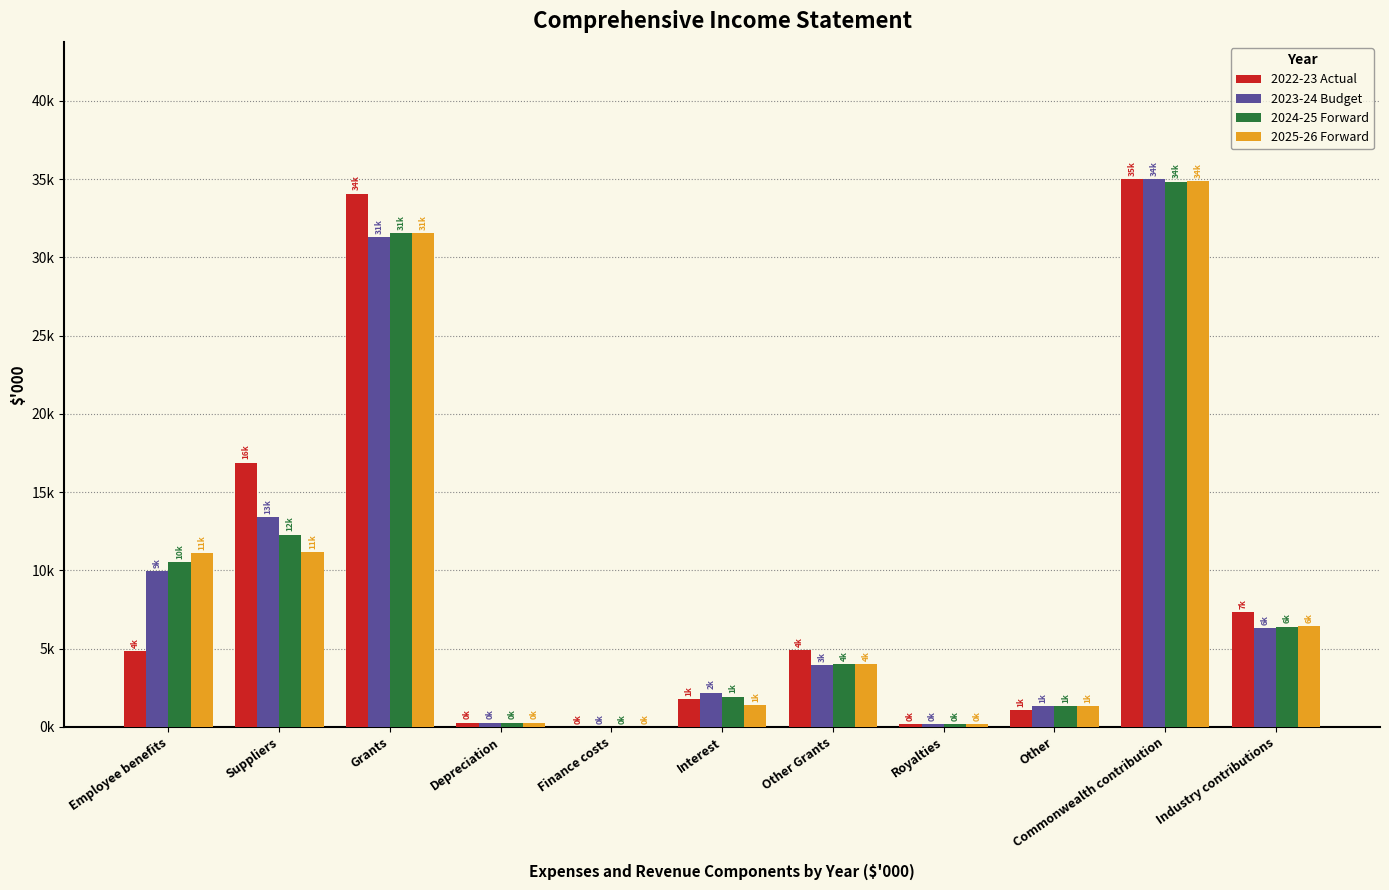

Rank the series at Commonwealth contribution from highest to lowest value.

2022-23 Actual, 2023-24 Budget, 2025-26 Forward, 2024-25 Forward